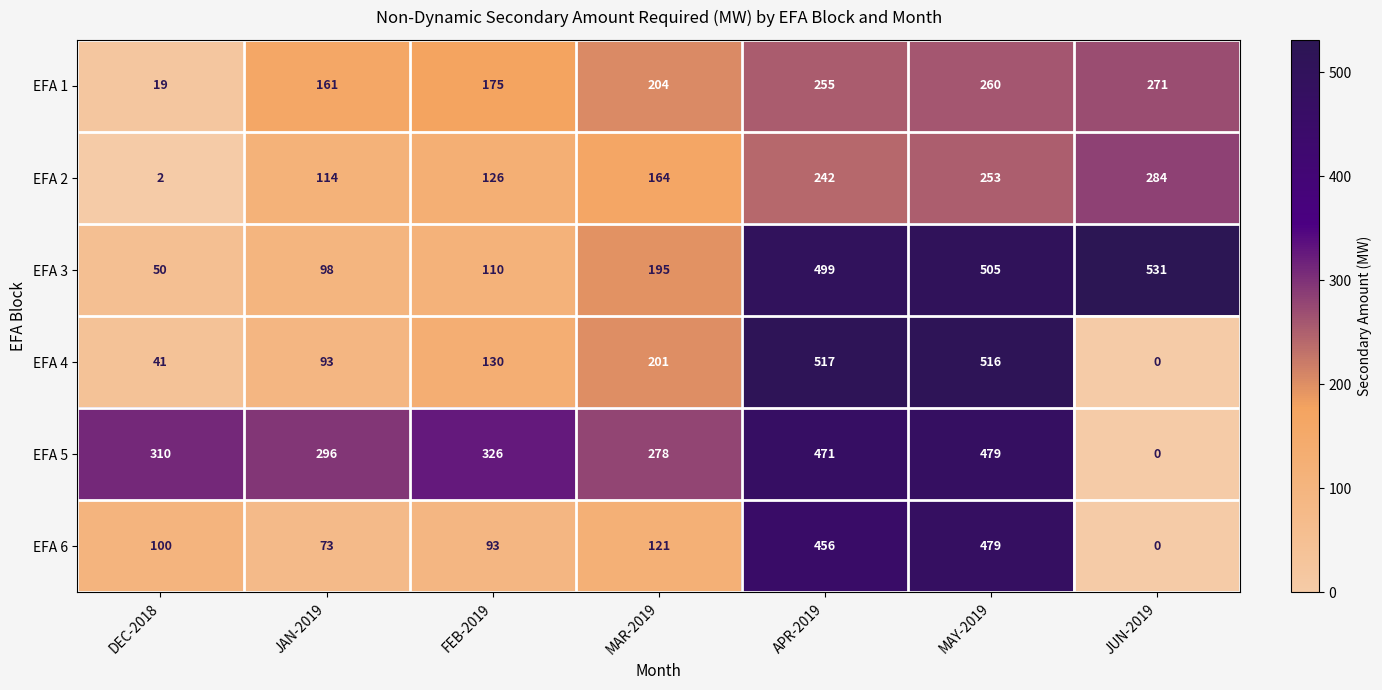

What is the difference between the maximum and minimum values in the EFA 2 series?

282